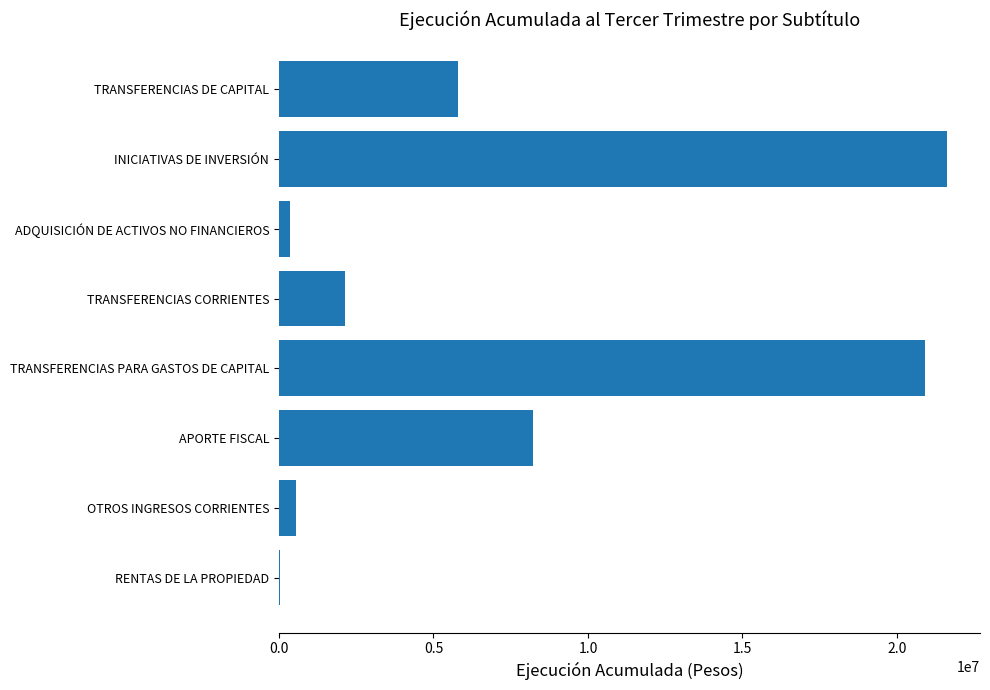

Is it true that the value at TRANSFERENCIAS CORRIENTES is 1091706?

False